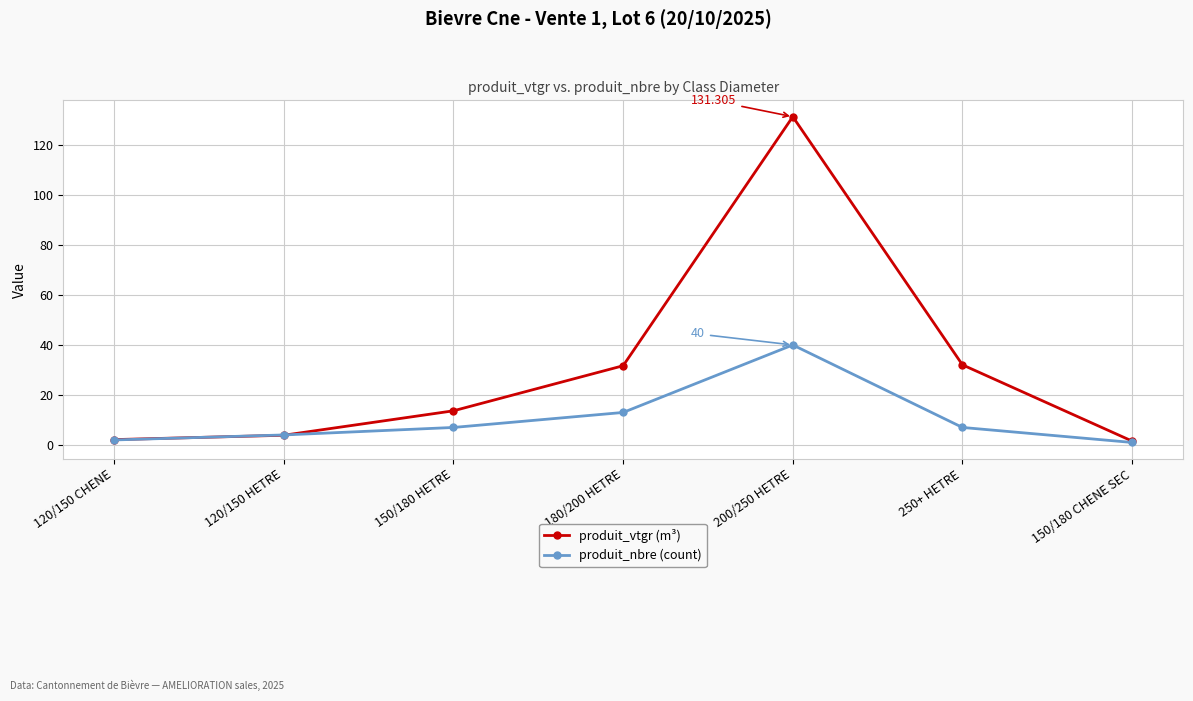

List the series in order of their peak value, highest first.

produit_vtgr (m³), produit_nbre (count)